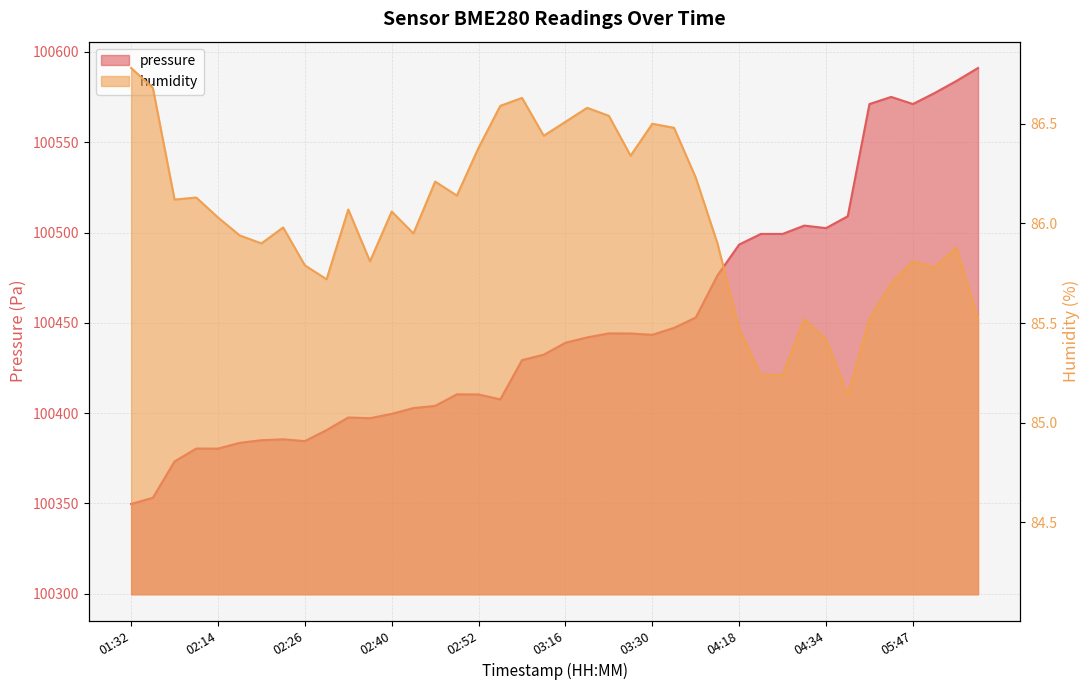

At how many categories does at least one series exceed 85753?

40